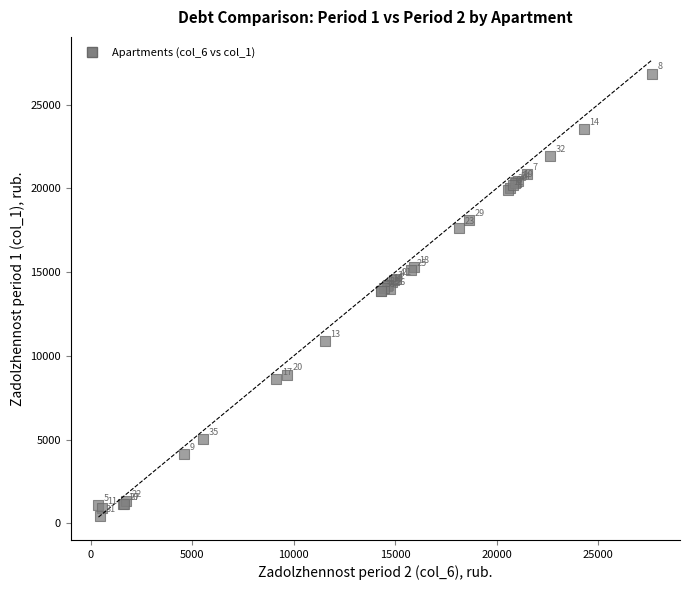

What Y value in the scatter plot is closest to 13642?

13852.3